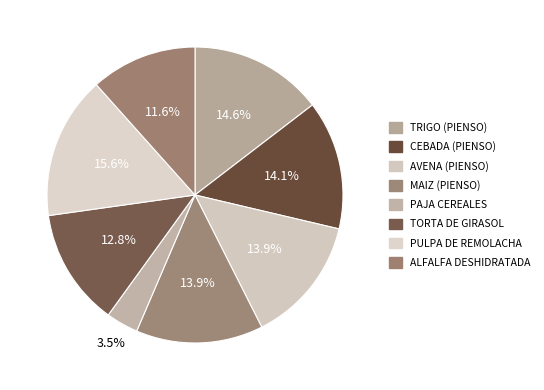

What is the largest slice in the pie chart?

PULPA DE REMOLACHA